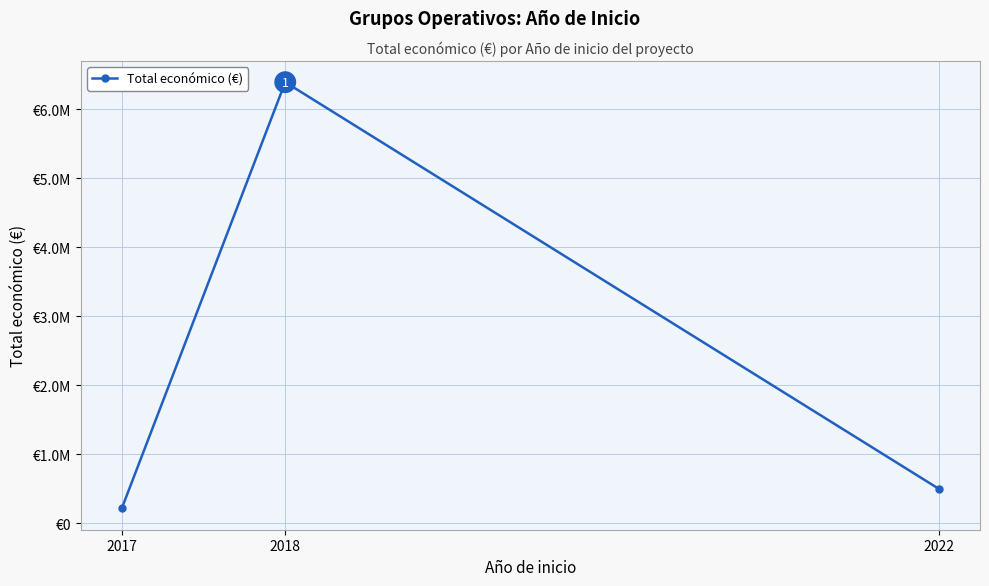

True or false: the data shows 494256 at 2022.

True